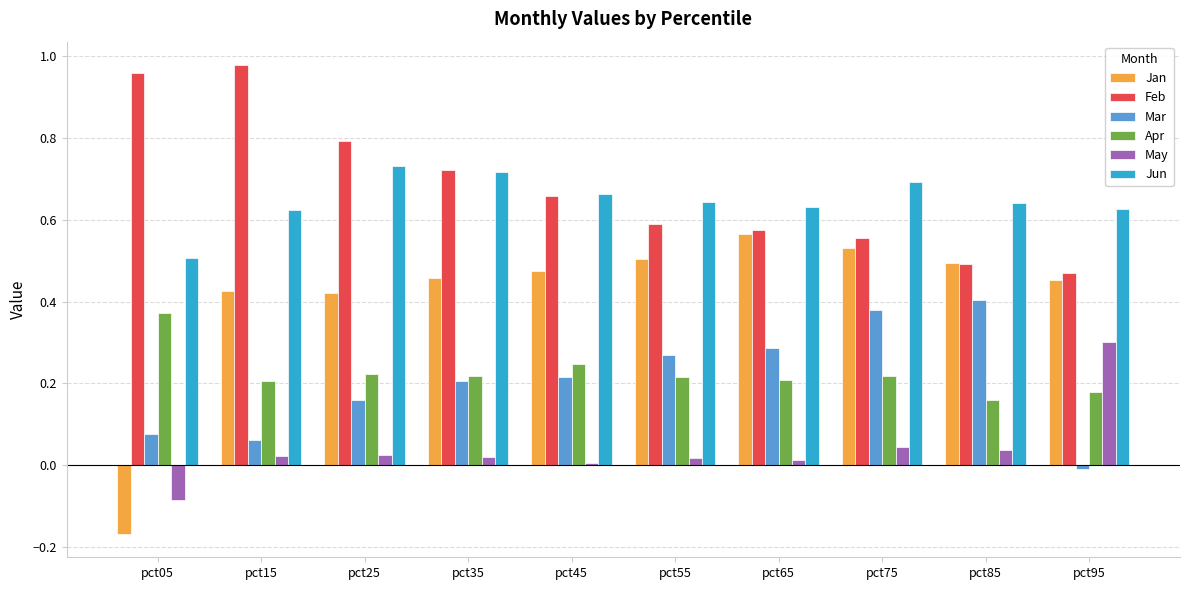

The Mar series shows 0.3 at pct65. True or false?

True